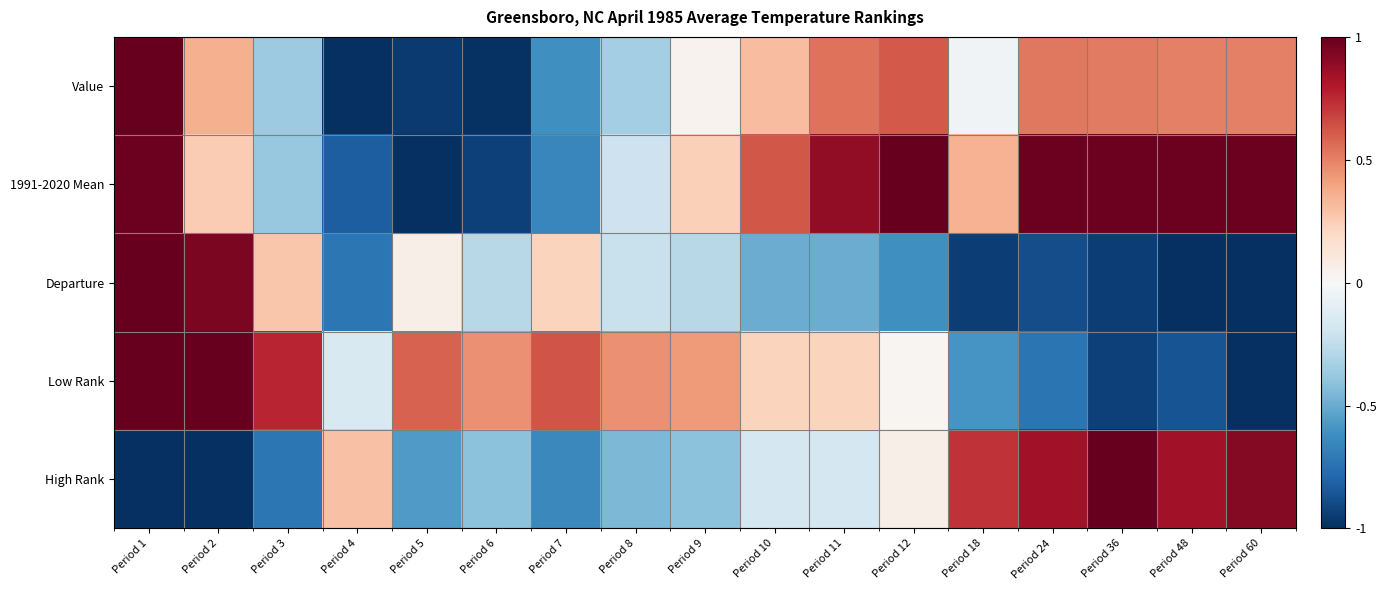

What is the spread (max minus min) of values at Period 9?

0.8